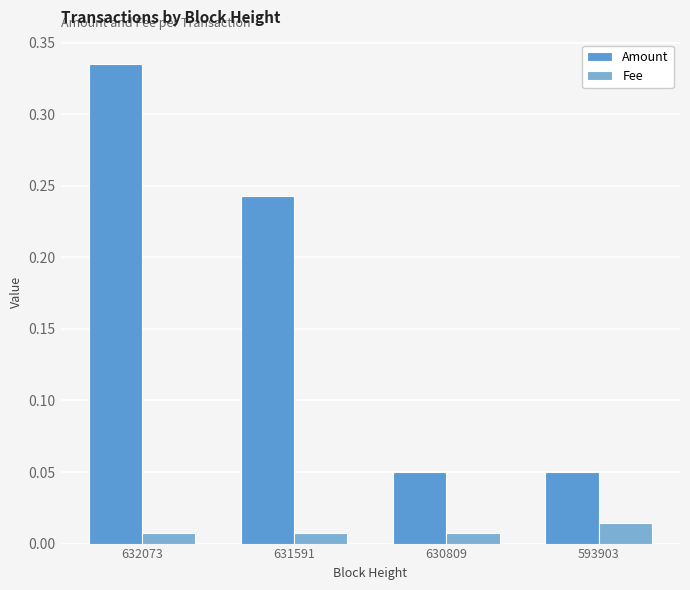

Between 632073 and 631591, which series saw the biggest shift?

Amount